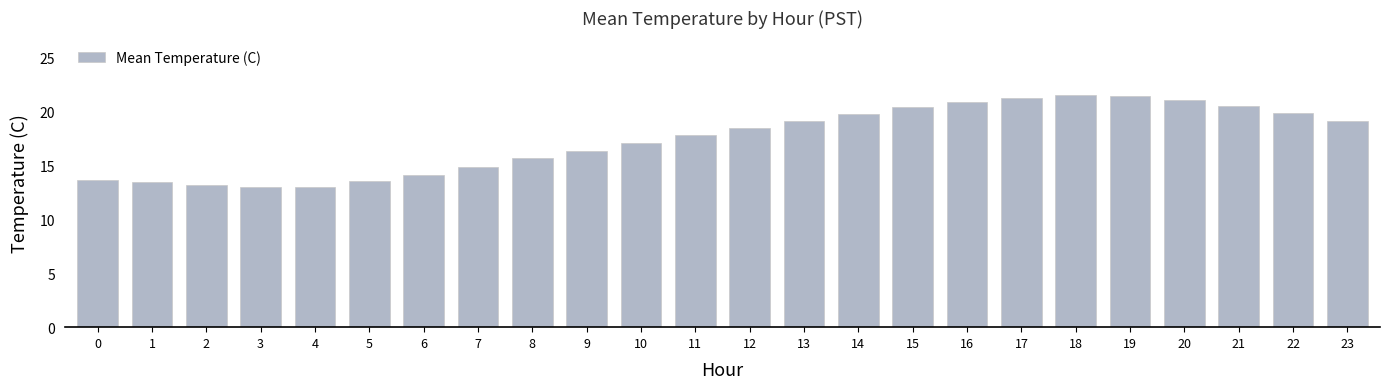

True or false: the data shows 33.6 at 23.

False